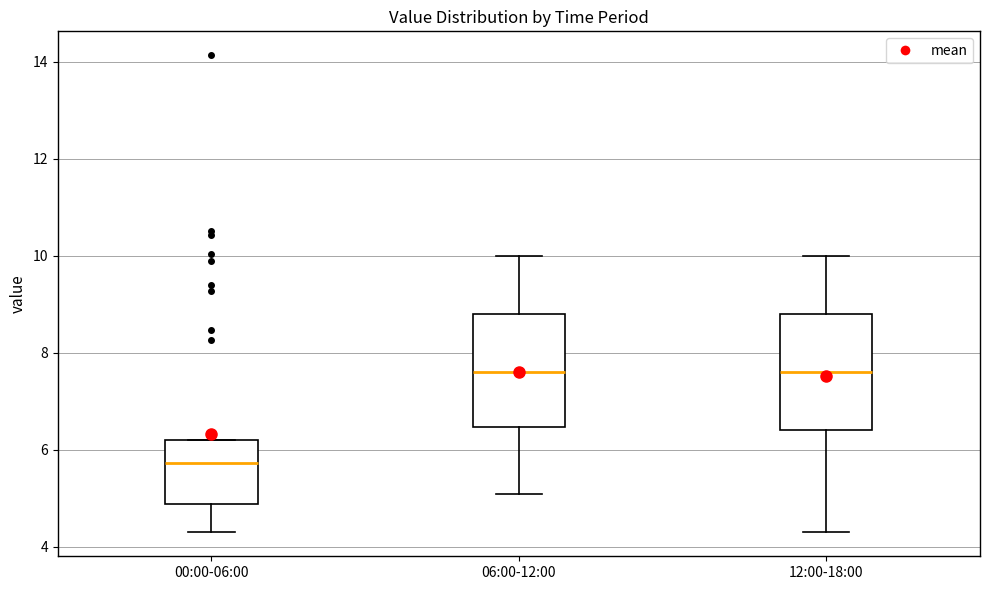

Reading left to right, read every box against the y-axis: the position of its median line, the range the box covers, and the ends of its whiskers. The values are not printed on the chart, so give them approximately, as read against the axis.

00:00-06:00: median 5.8, box 4.8 to 6.2, whiskers 4.4 to 6.2
06:00-12:00: median 7.6, box 6.4 to 8.8, whiskers 5.2 to 10.0
12:00-18:00: median 7.6, box 6.4 to 8.8, whiskers 4.4 to 10.0